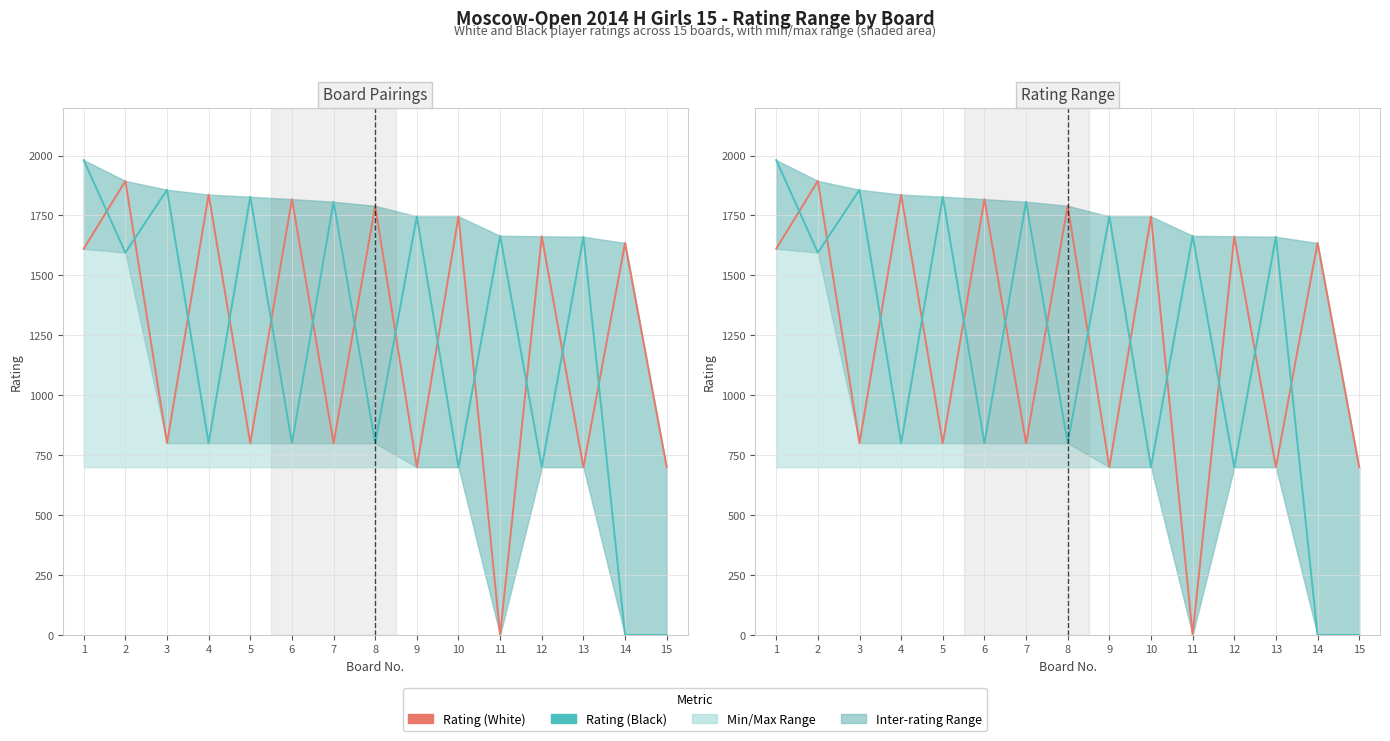

What is the total value across all series at 3?

2657